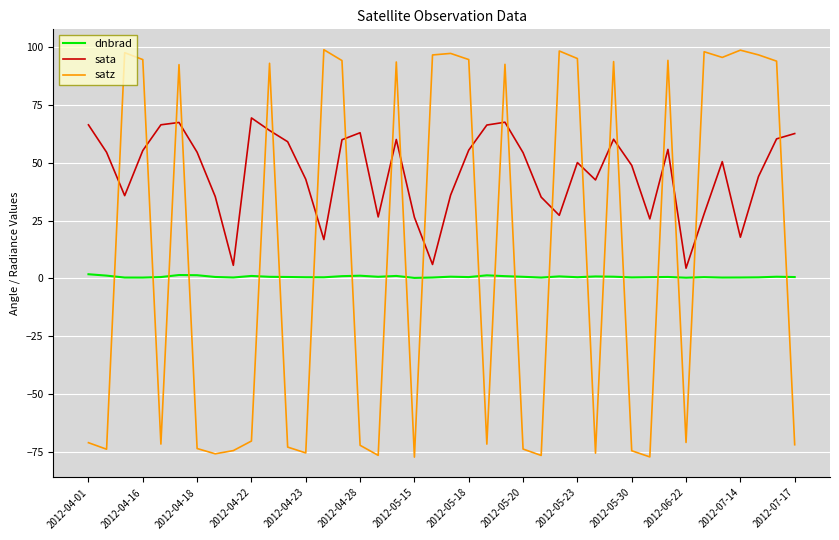

True or false: sata has more than 2 points higher than both neighbors.

True